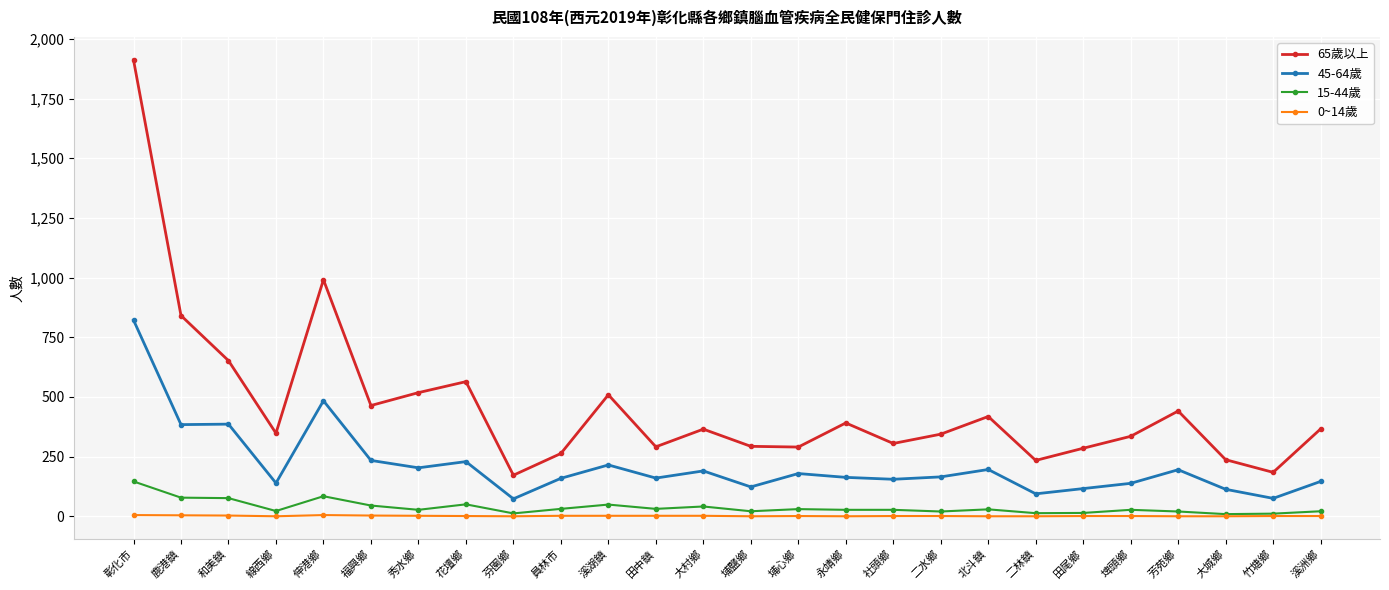

True or false: 15-44歲 and 65歲以上 cross at least once.

False